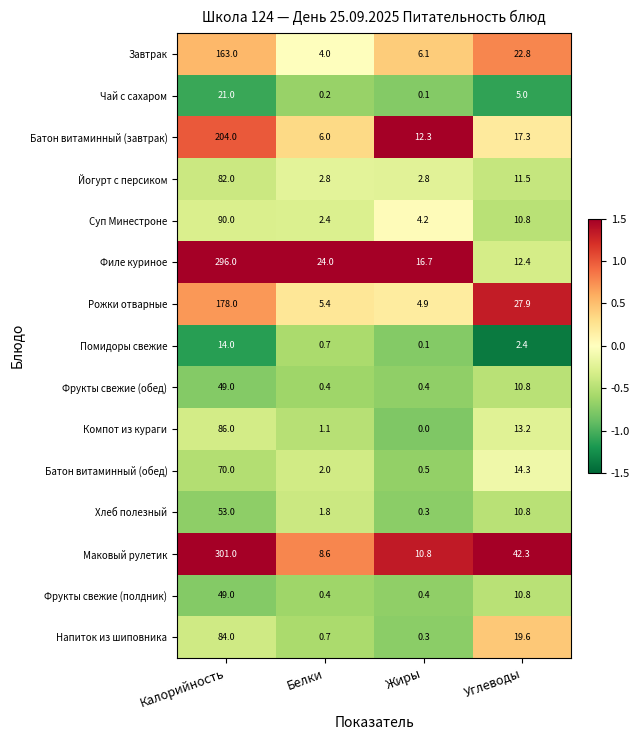

Rank the categories by Суп Минестроне value from highest to lowest.

Калорийность, Углеводы, Жиры, Белки